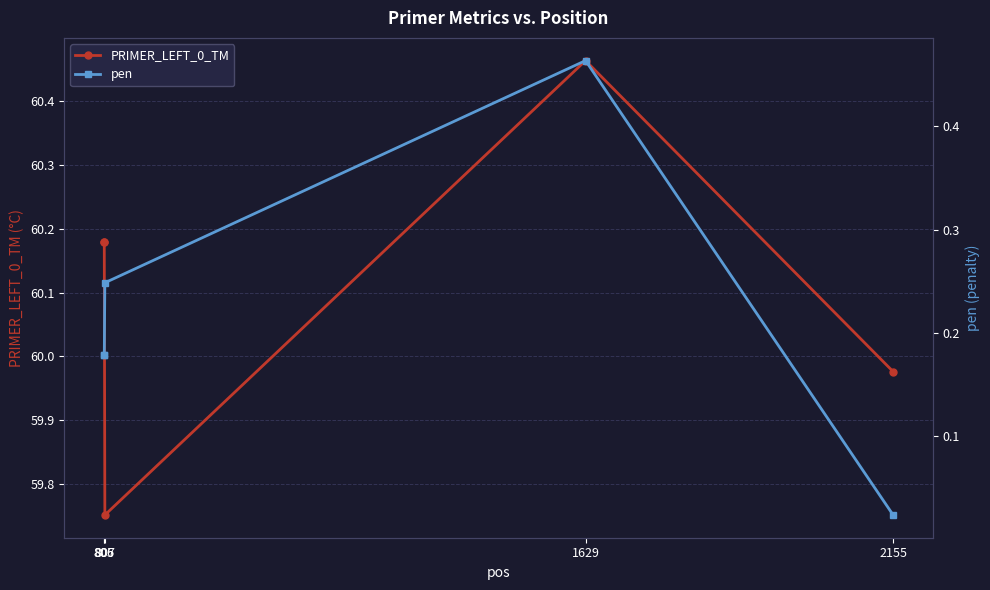

How many values in the PRIMER_LEFT_0_TM series exceed 60?

3